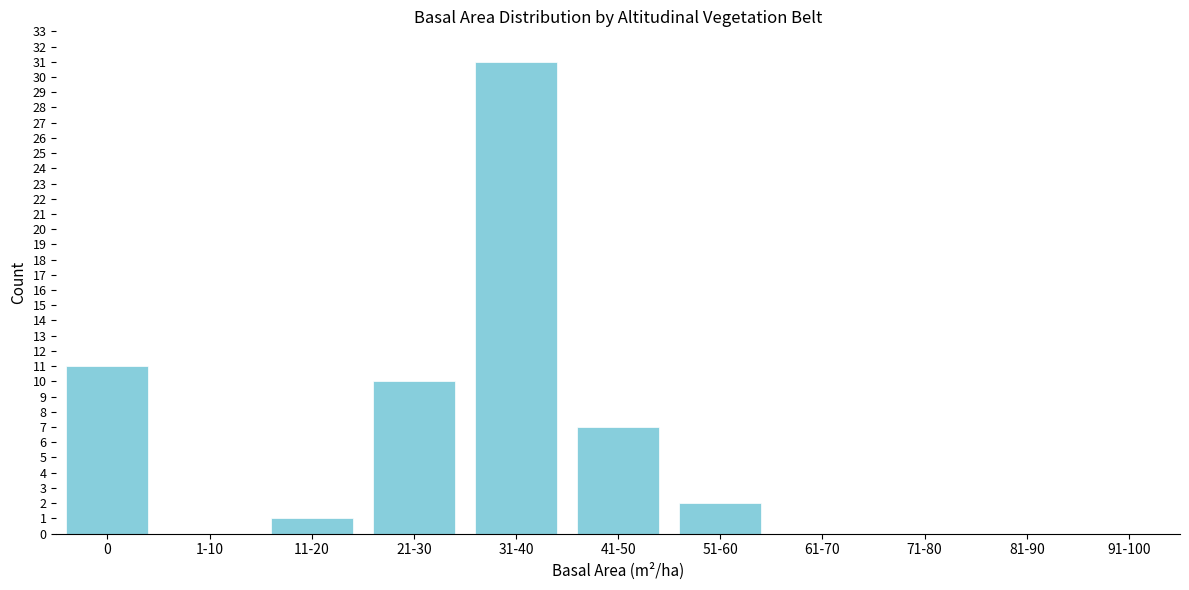

Reading left to right, transcribe all the data shown in this chart.

0=11	1-10=0	11-20=1	21-30=10	31-40=31	41-50=7	51-60=2	61-70=0	71-80=0	81-90=0	91-100=0